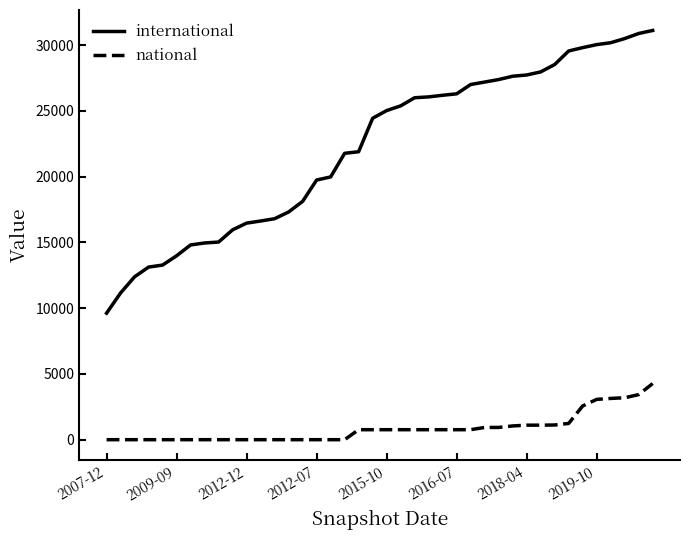

List the series in order of their peak value, lowest first.

national, international